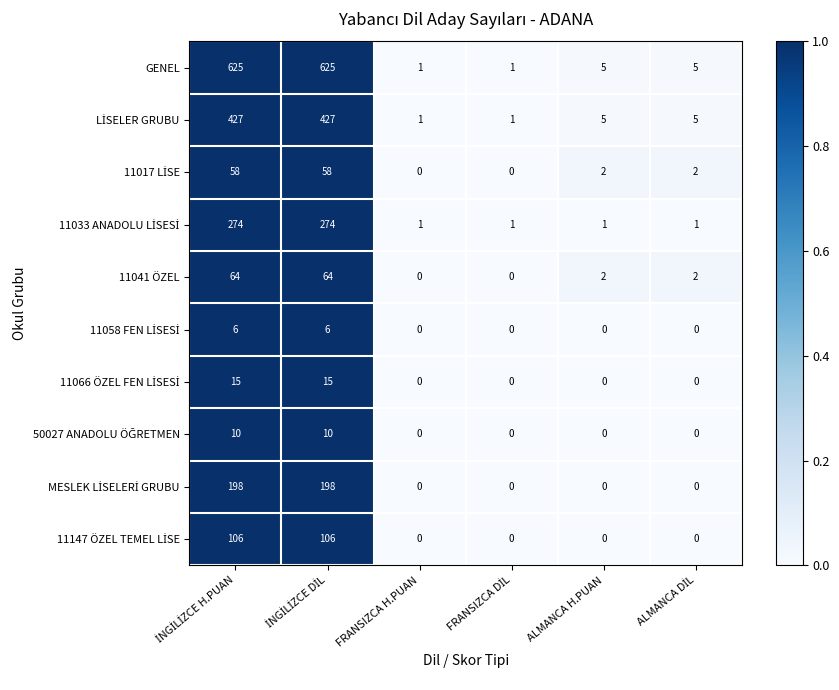

Which series has the widest spread of values?

GENEL